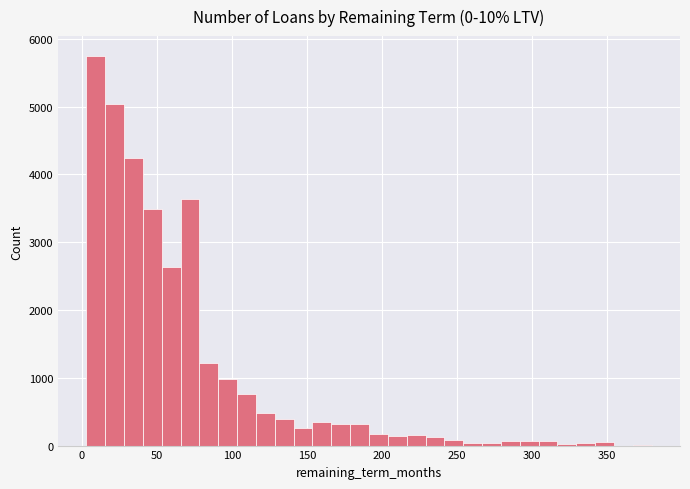

Read against the x-axis, roughly where is the centre of the tallest bar?

10